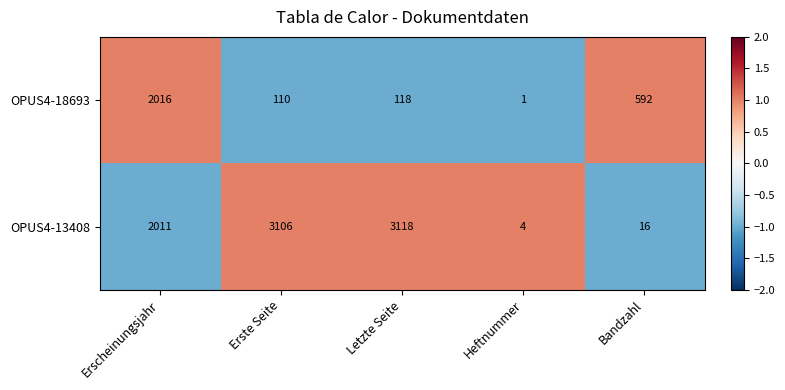

Reading right to left, what are all the values shown in this chart?

OPUS4-18693: Bandzahl=592	Heftnummer=1	Letzte Seite=118	Erste Seite=110	Erscheinungsjahr=2016
OPUS4-13408: Bandzahl=16	Heftnummer=4	Letzte Seite=3118	Erste Seite=3106	Erscheinungsjahr=2011